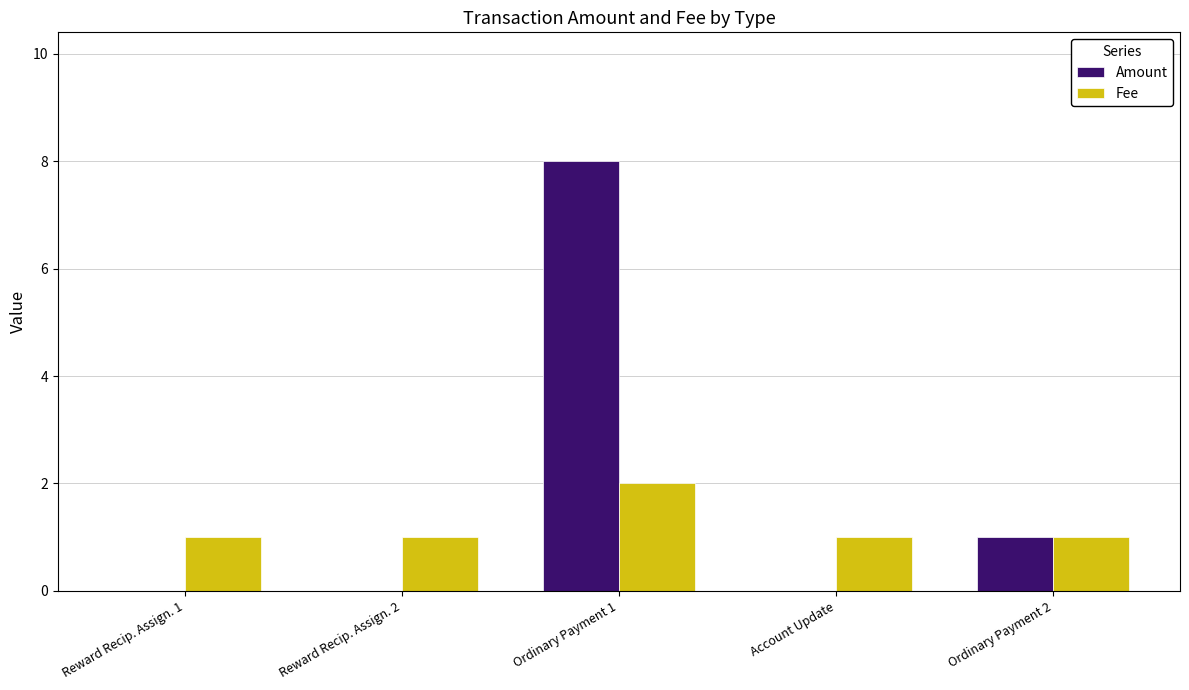

What is the maximum value shown in the chart?

8